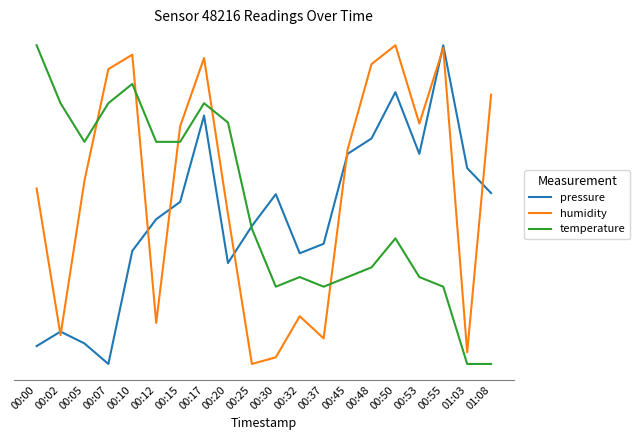

Where is pressure nearest to the value 0?

00:07